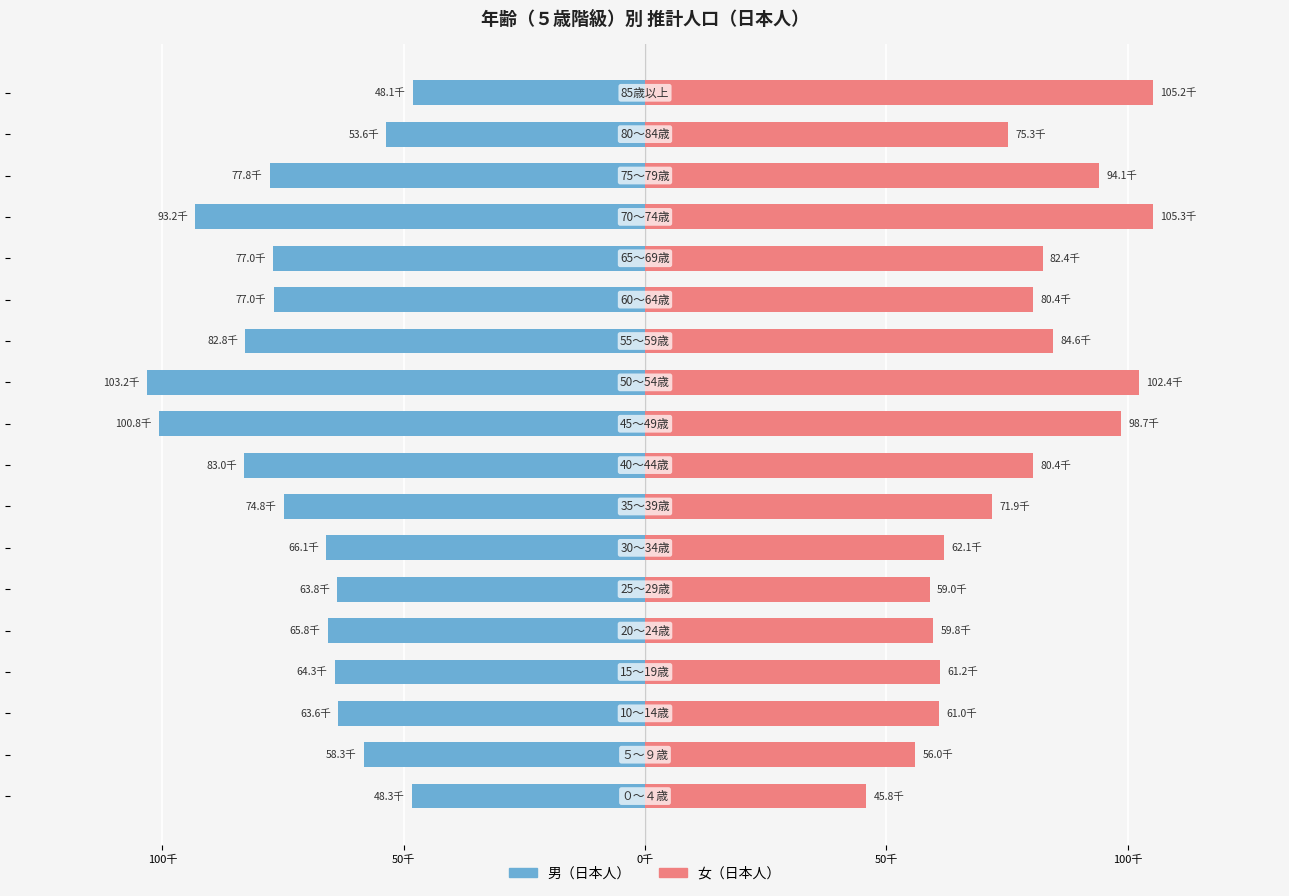

How many groups of bars are there?

18